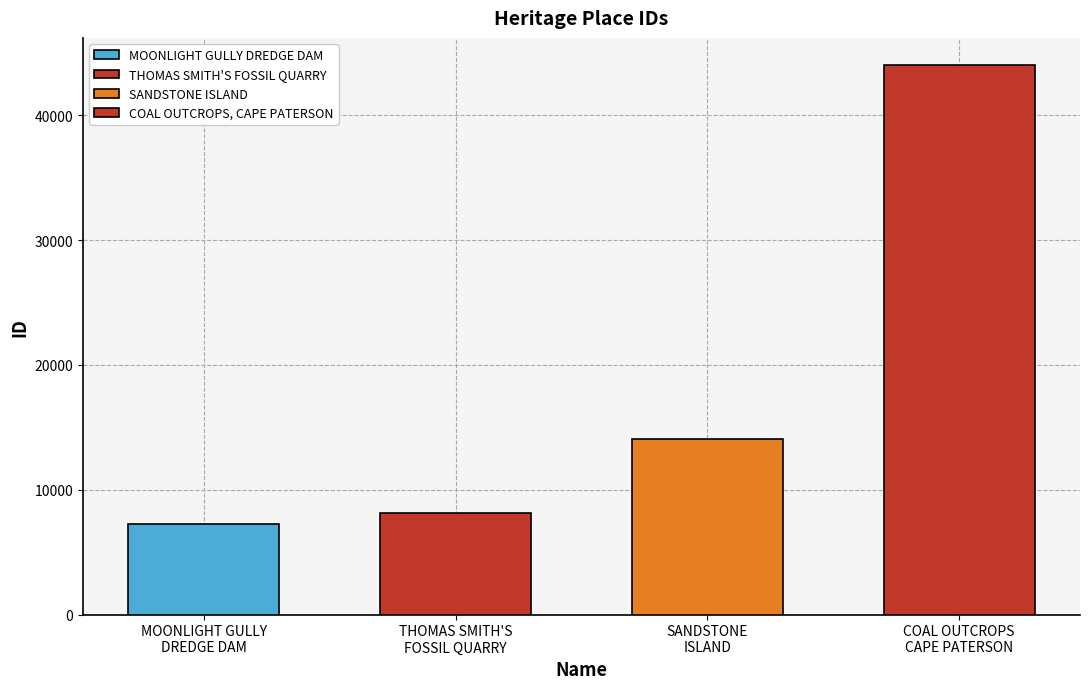

Which label corresponds to the smallest value in the chart?

MOONLIGHT GULLY
DREDGE DAM